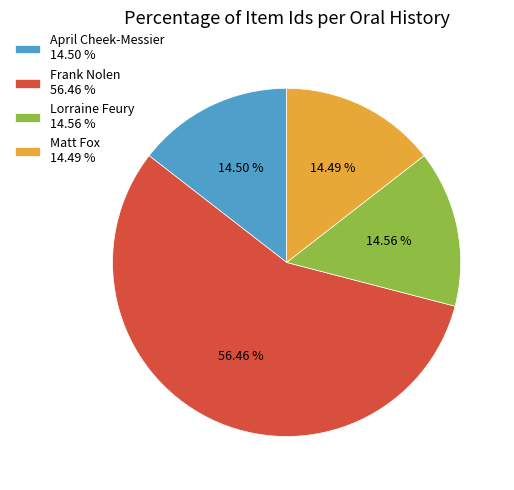

Approximately how many times larger is the value at Frank Nolen compared to April Cheek-Messier?

3.9